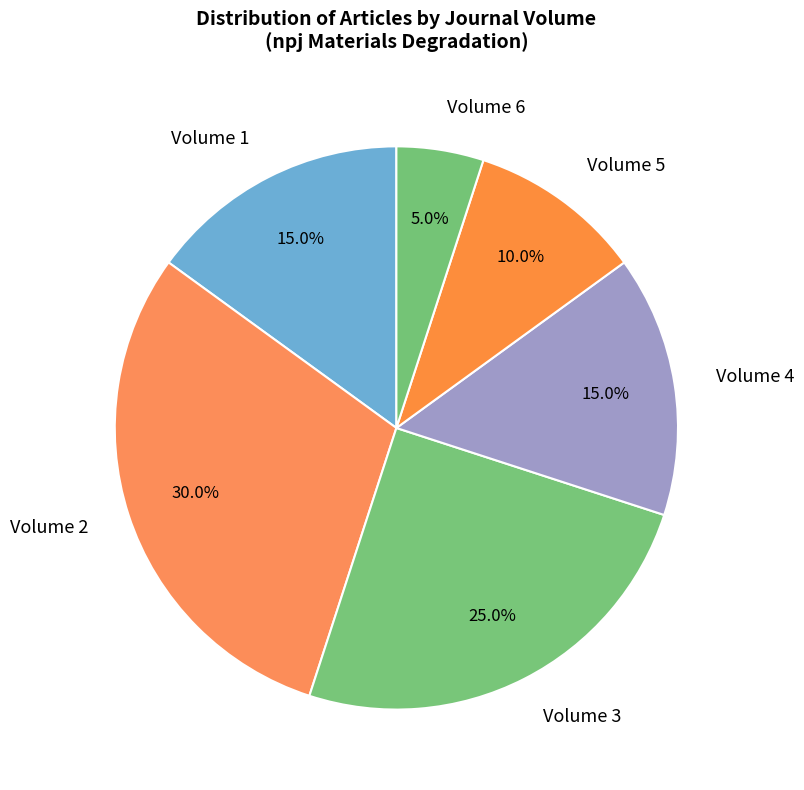

True or false: Volume 1 accounts for 15% of the total.

True